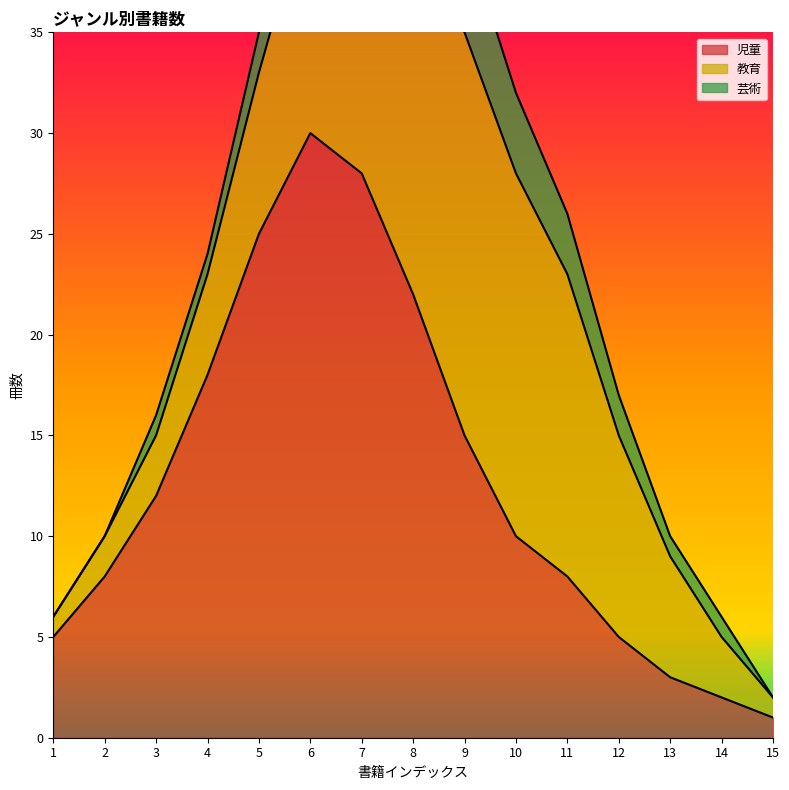

Reading left to right, what are all the values shown in this chart?

児童: 1=5	2=8	3=12	4=18	5=25	6=30	7=28	8=22	9=15	10=10	11=8	12=5	13=3	14=2	15=1
教育: 1=1	2=2	3=3	4=5	5=8	6=12	7=15	8=18	9=20	10=18	11=15	12=10	13=6	14=3	15=1
芸術: 1=0	2=0	3=1	4=1	5=2	6=3	7=4	8=5	9=5	10=4	11=3	12=2	13=1	14=1	15=0